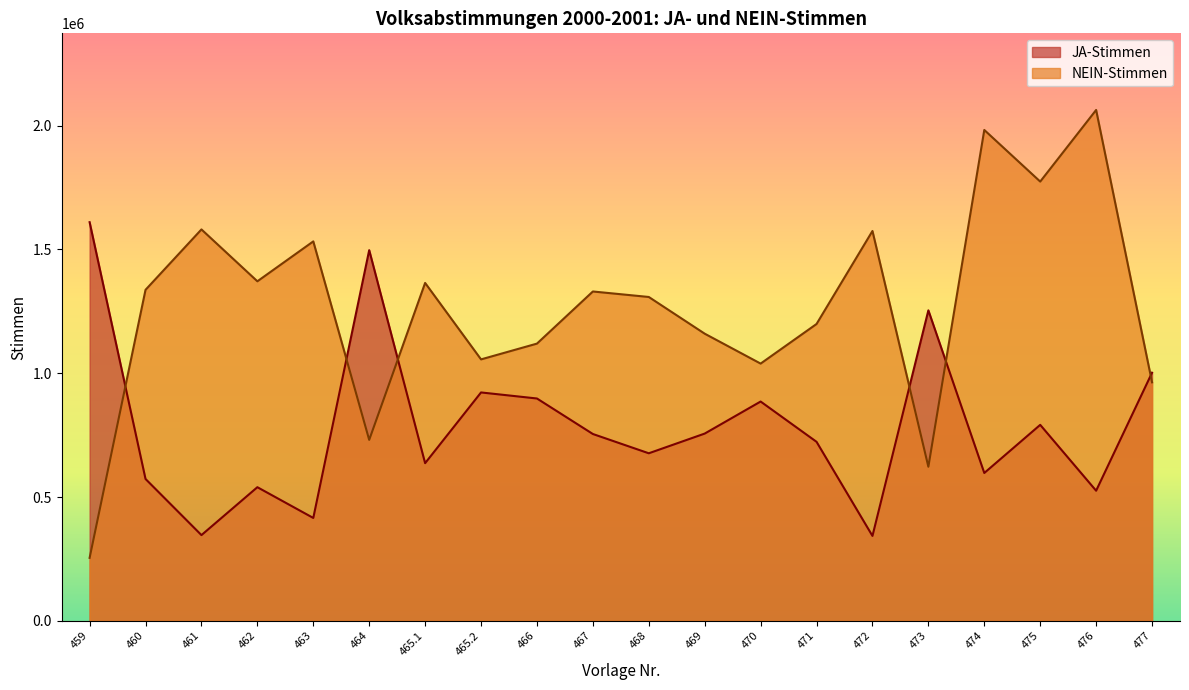

Is it true that NEIN-Stimmen equals 2731611 at 463?

False